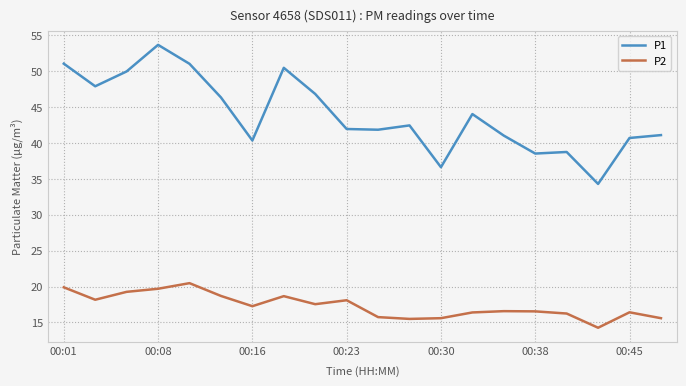

What is the difference between the maximum and minimum values in the P2 series?

6.2